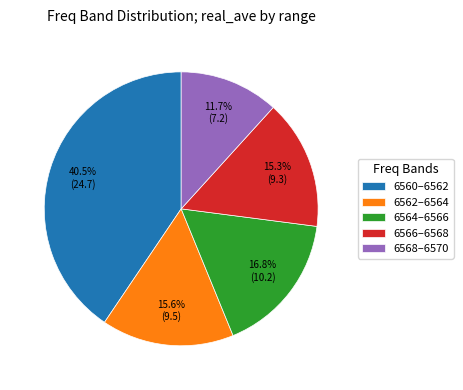

Between 6560–6562 and 6566–6568, which is larger?

6560–6562